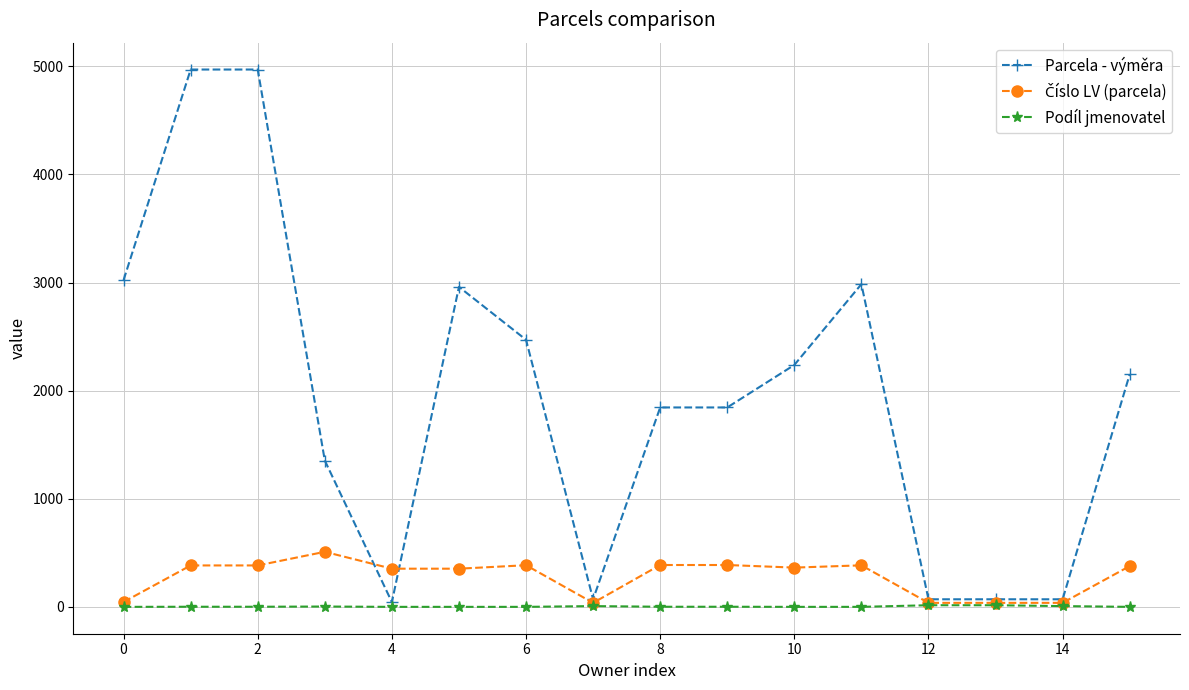

True or false: Podíl jmenovatel has more than 0 points higher than both neighbors.

True